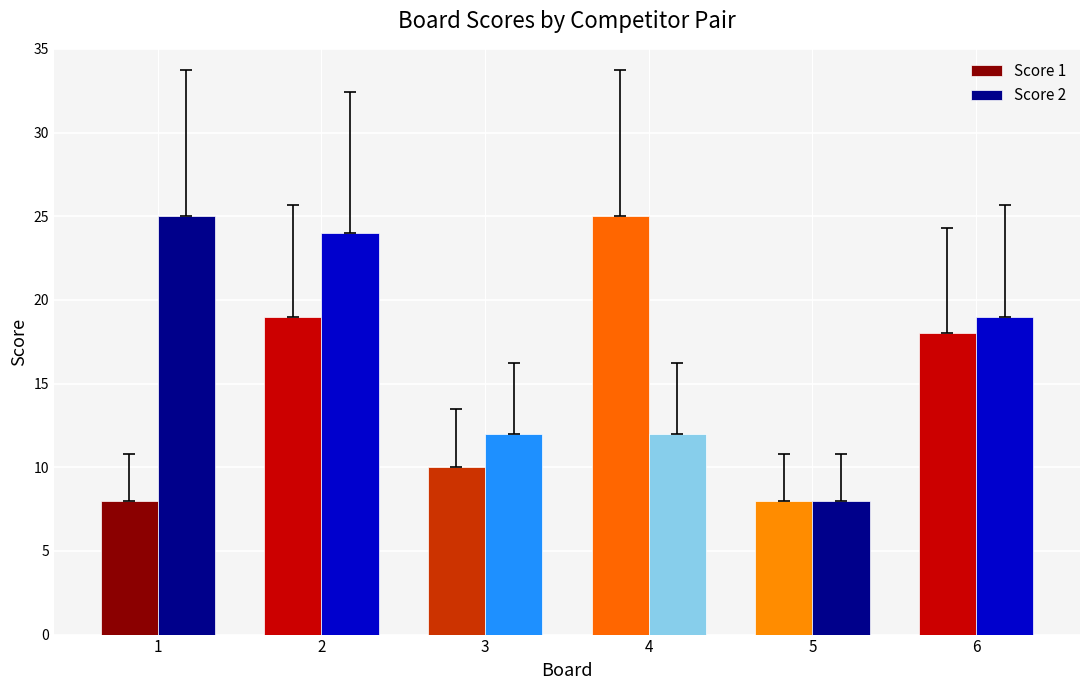

What is the value of the Score 2 bar at the 3rd from the left?

12